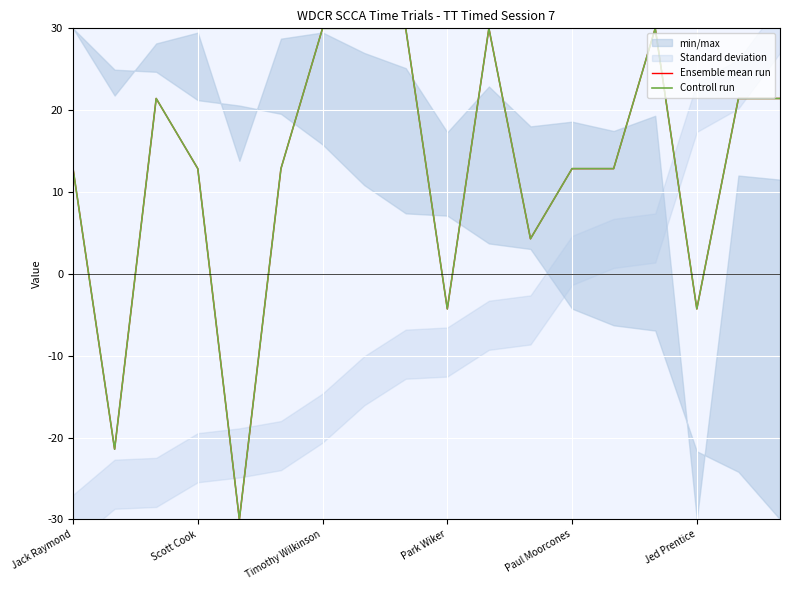

What is the label of the 8th point from the left?

7